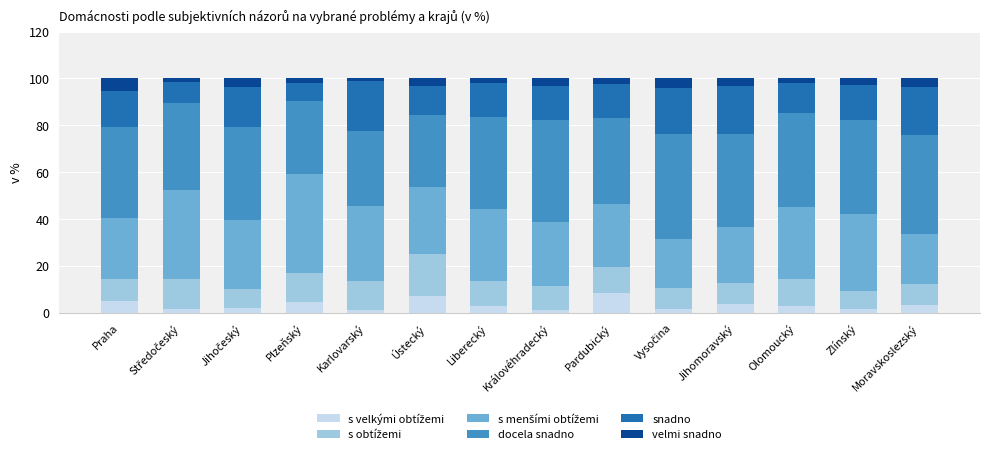

How many data points does each series have?

14